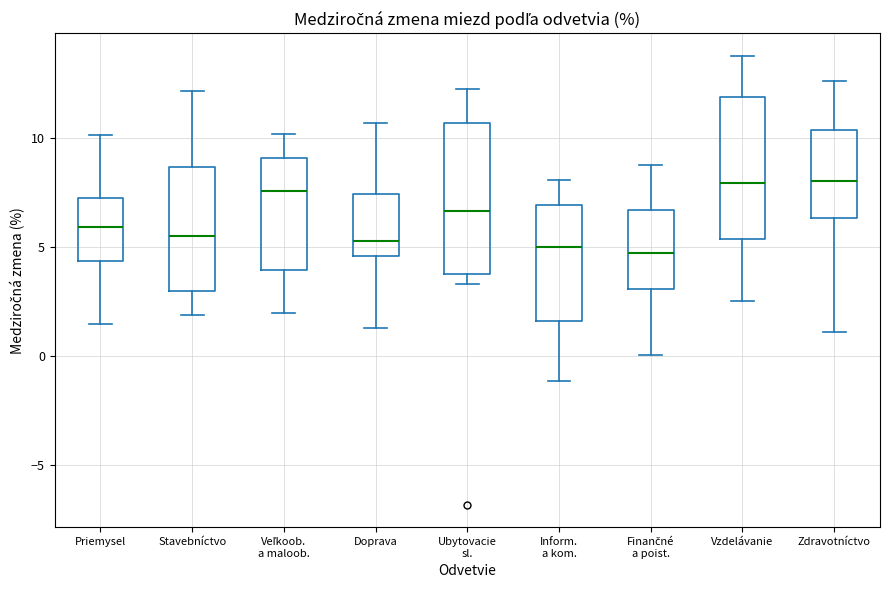

Reading left to right, transcribe this box plot: for each box, give where its median line is, the range the box spans, and where its two whiskers end, as read against the y-axis. The values are not printed on the chart, so give them approximately, as read against the axis.

Priemysel: median 6.0, box 4.5 to 7.5, whiskers 1.5 to 10.0
Stavebníctvo: median 5.5, box 3.0 to 8.5, whiskers 2.0 to 12.0
Veľkoob. a maloob.: median 7.5, box 4.0 to 9.0, whiskers 2.0 to 10.0
Doprava: median 5.5, box 4.5 to 7.5, whiskers 1.5 to 10.5
Ubytovacie sl.: median 6.5, box 4.0 to 10.5, whiskers 3.5 to 12.0
Inform. a kom.: median 5.0, box 1.5 to 7.0, whiskers -1.0 to 8.0
Finančné a poist.: median 4.5, box 3.0 to 6.5, whiskers 0.0 to 9.0
Vzdelávanie: median 8.0, box 5.5 to 12.0, whiskers 2.5 to 14.0
Zdravotníctvo: median 8.0, box 6.5 to 10.5, whiskers 1.0 to 12.5